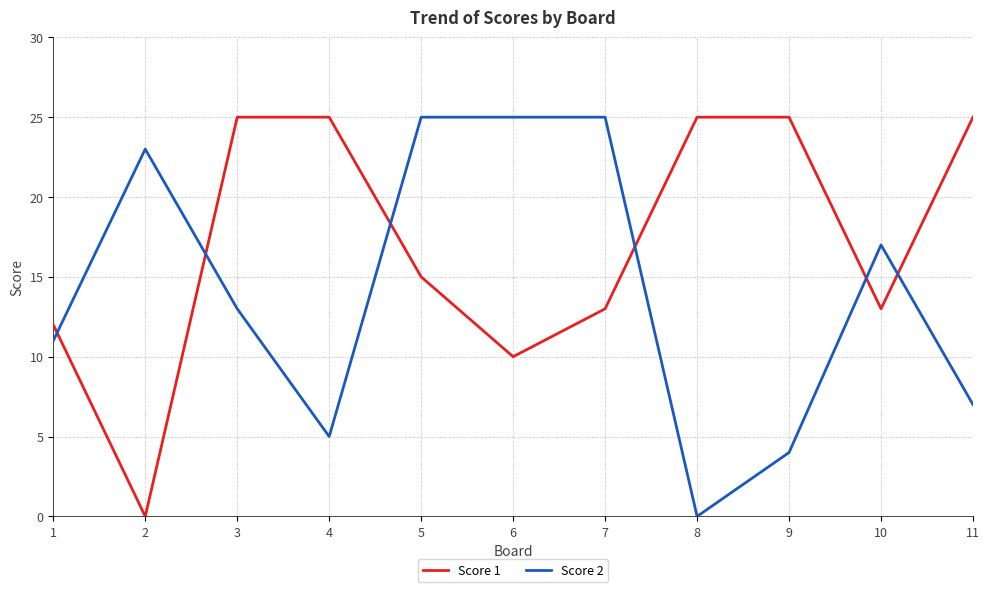

Reading left to right, transcribe all the data shown in this chart.

Score 1: 12	0	25	25	15	10	13	25	25	13	25
Score 2: 11	23	13	5	25	25	25	0	4	17	7